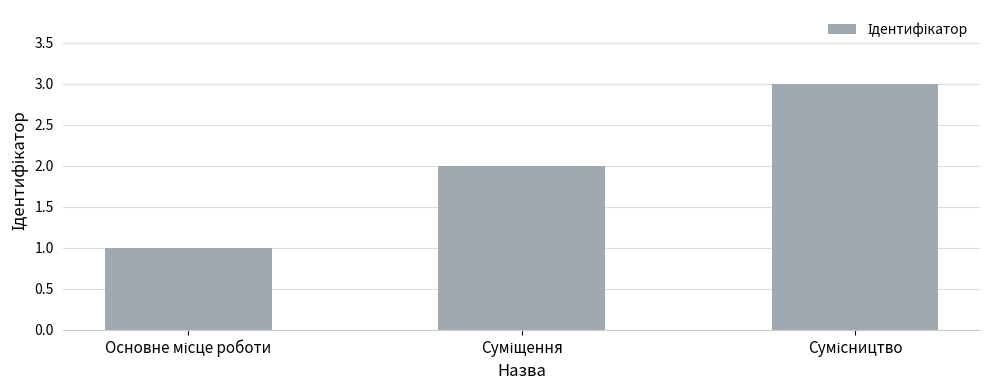

Does the chart contain stacked bars?

No